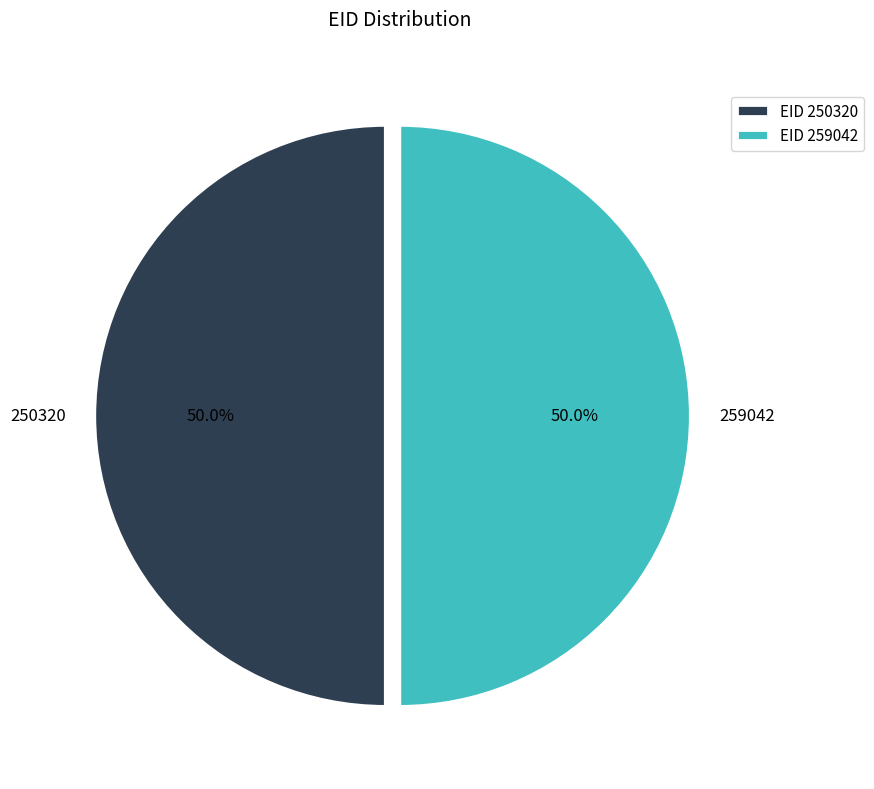

Approximately how many times larger is the value at 259042 compared to 250320?

1.0